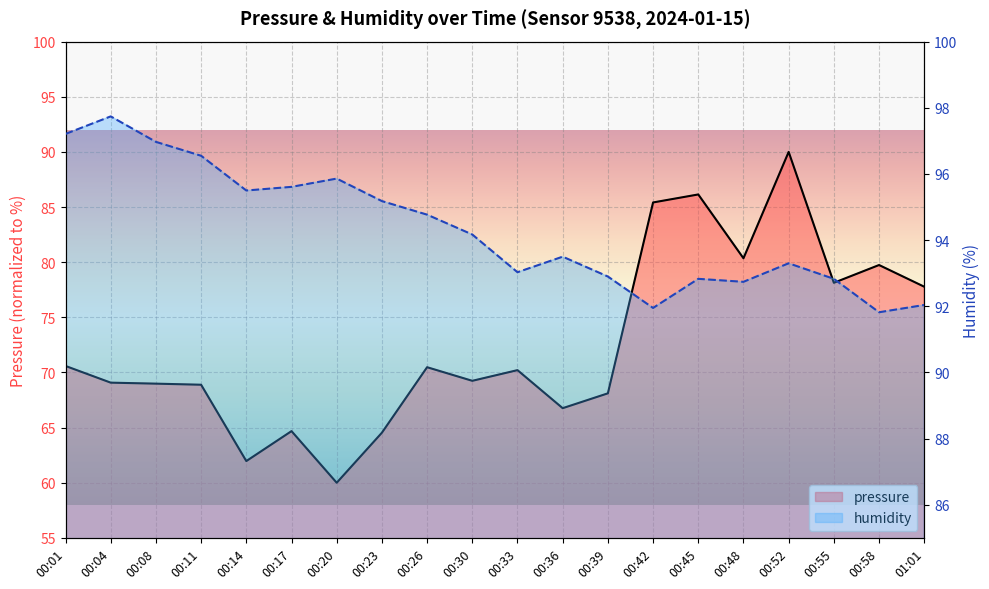

Reading left to right, list all the values displayed in this chart.

pressure: 70.6	69.1	69.0	68.9	62.0	64.7	60.0	64.5	70.5	69.2	70.2	66.8	68.1	85.4	86.1	80.4	90.0	78.1	79.7	77.8
humidity: 97.2	97.7	97.0	96.5	95.5	95.6	95.9	95.2	94.8	94.2	93.0	93.5	92.9	92.0	92.8	92.7	93.3	92.8	91.8	92.0